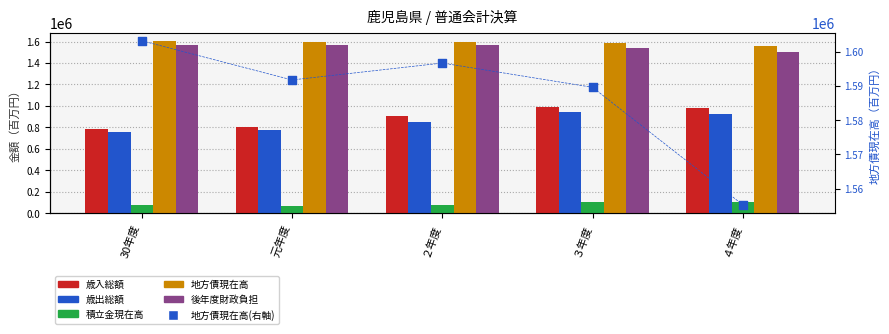

At how many categories does at least one series exceed 1477842?

5